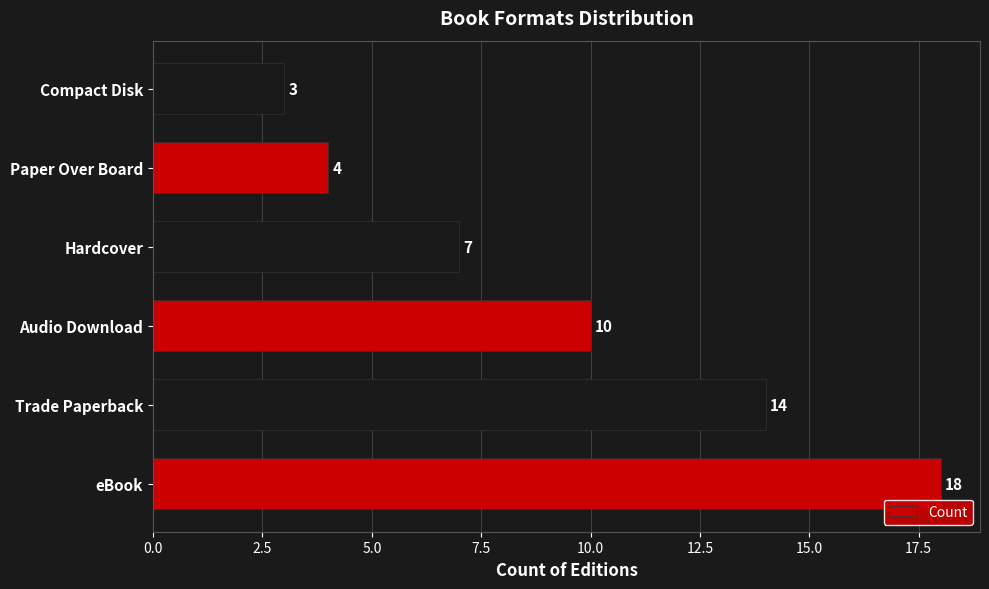

What is the difference between the second highest and minimum values?

11